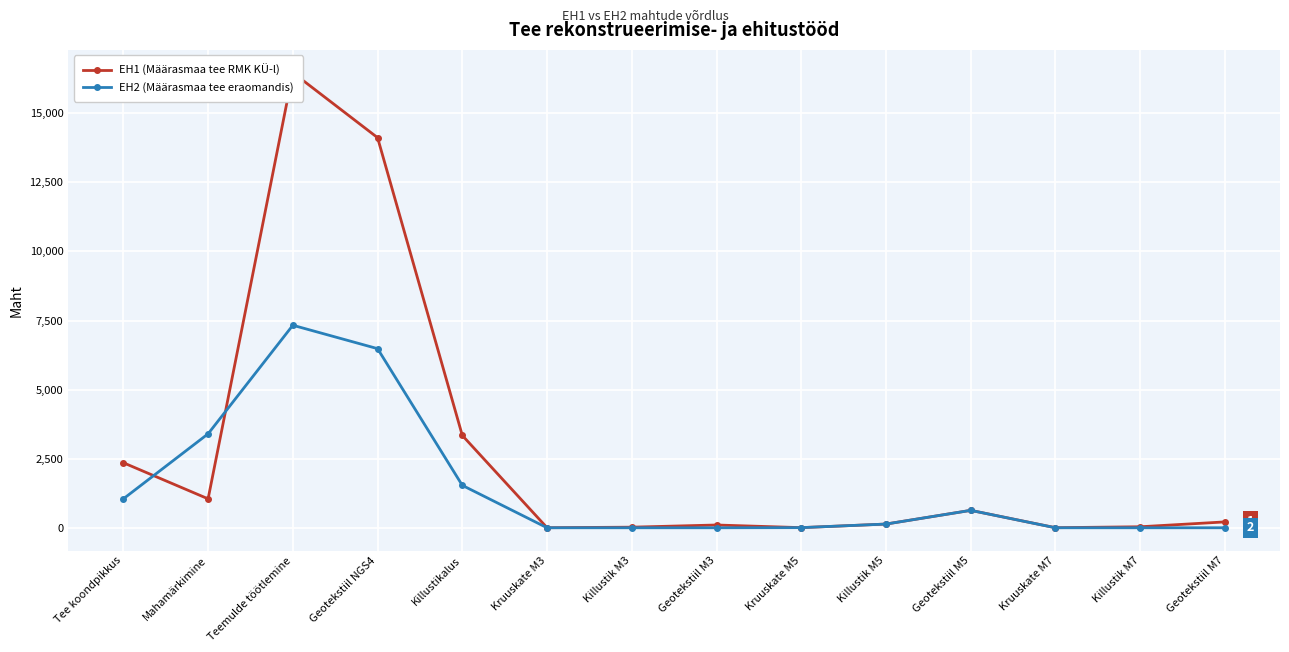

Which series has the widest spread of values?

EH1 (Määrasmaa tee RMK KÜ-l)